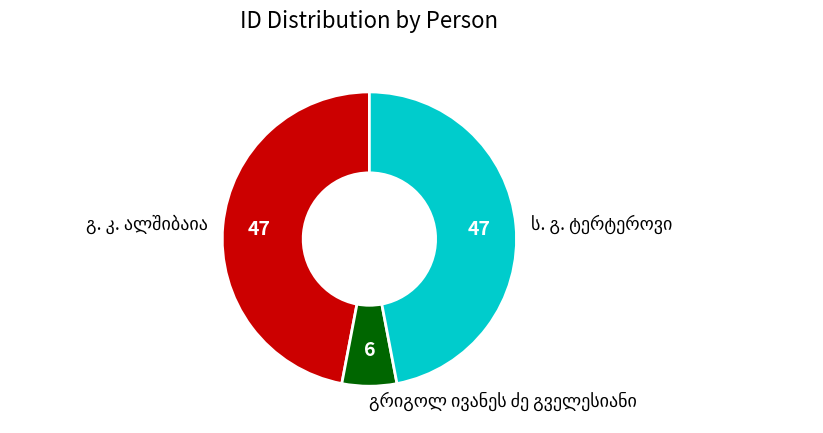

Is there any slice that represents more than half of the pie?

No